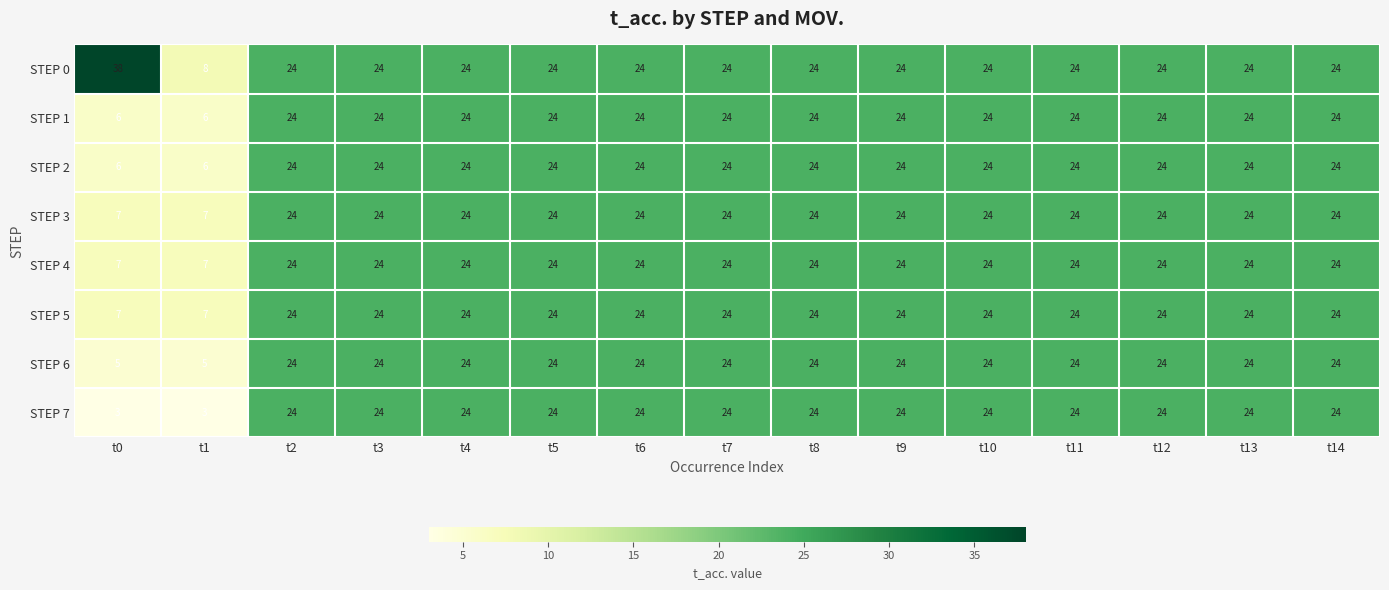

What is the difference between the highest and lowest values at t0?

35